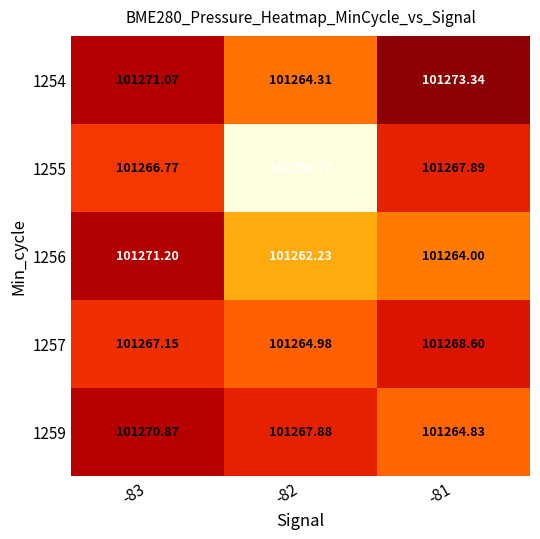

Is the value of 1256 at -81 greater than the value of 1254 at -83?

No